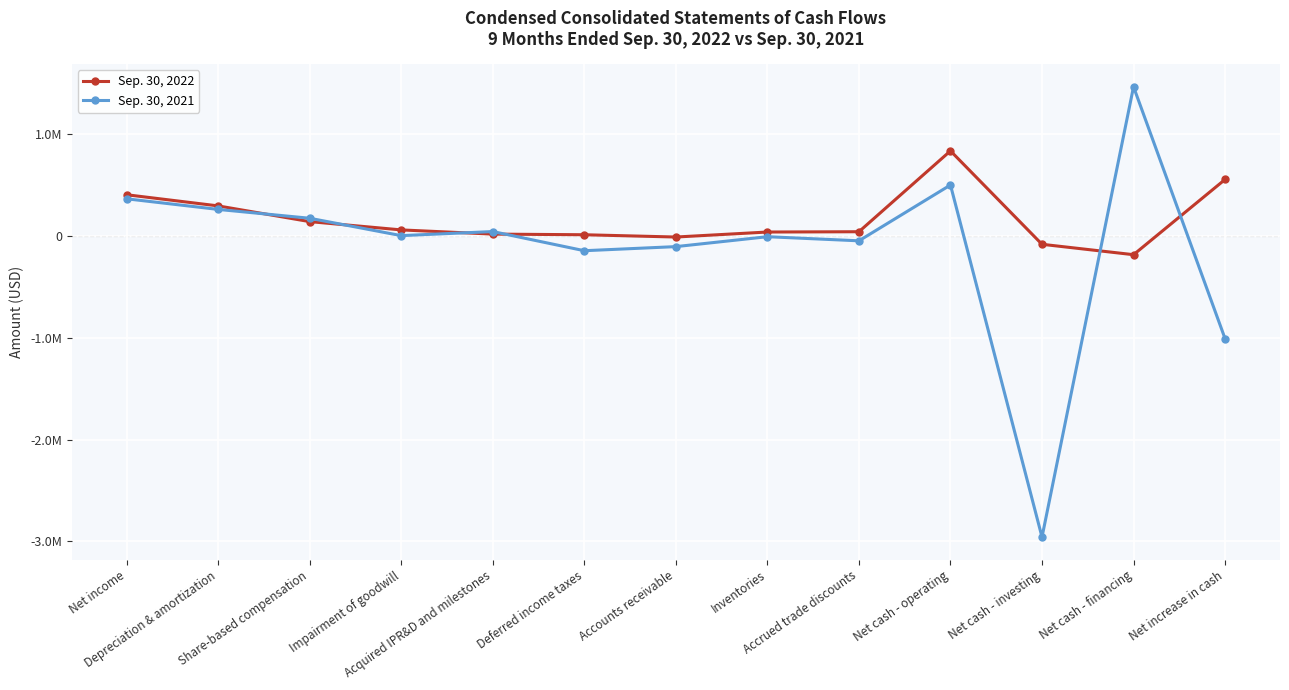

What are all the series names shown in the legend?

Sep. 30, 2022, Sep. 30, 2021